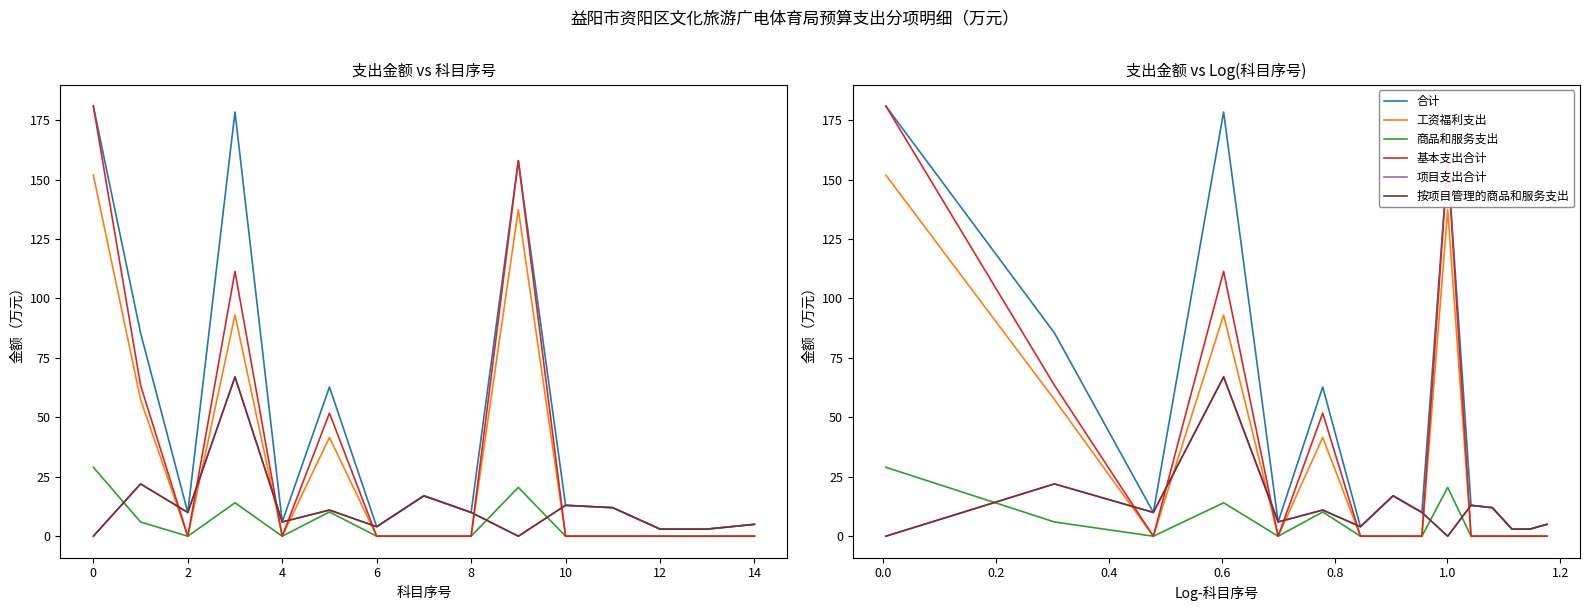

How many data points in 合计 are above 12?

7